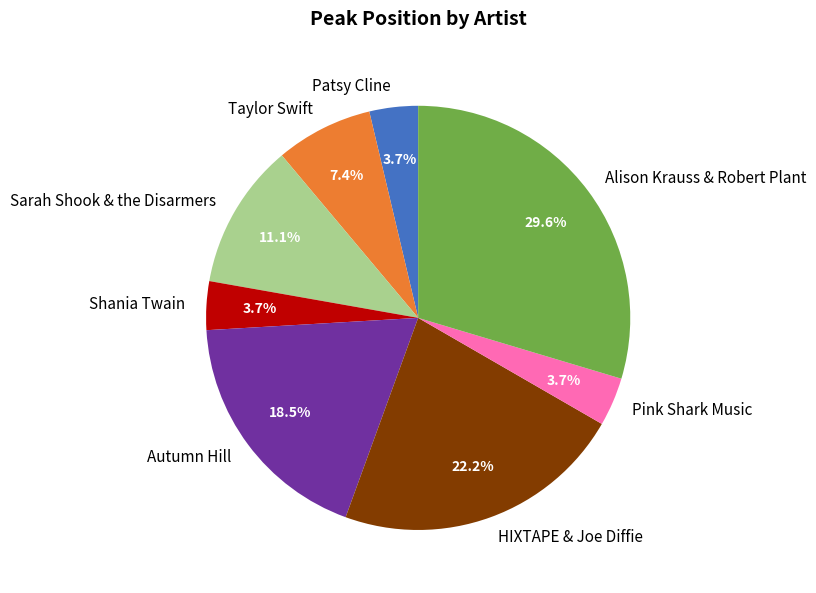

To the nearest percent, what portion does Sarah Shook & the Disarmers represent?

11%